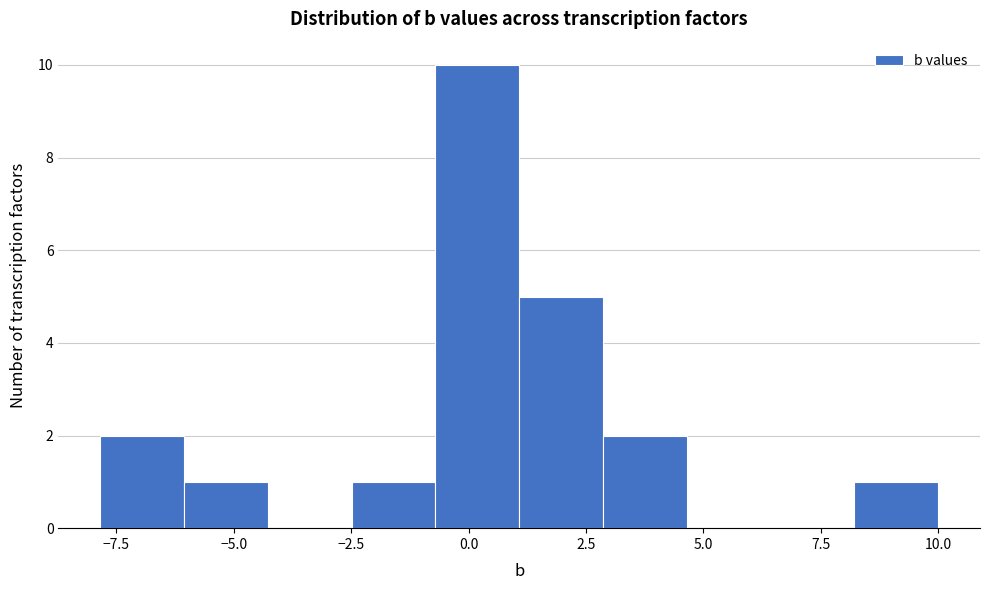

Around what value on the x-axis is the tallest bar? Give the approximate position of its centre, as read against the axis.

0.0